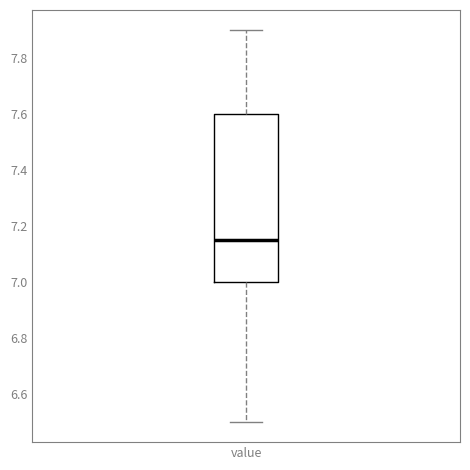

Read this box plot against the y-axis: the position of the median line, the range covered by the box, and the ends of both whiskers. The values are not printed on the chart, so give them approximately, as read against the axis.

median 7.16, box 7.00 to 7.60, whiskers 6.50 to 7.90